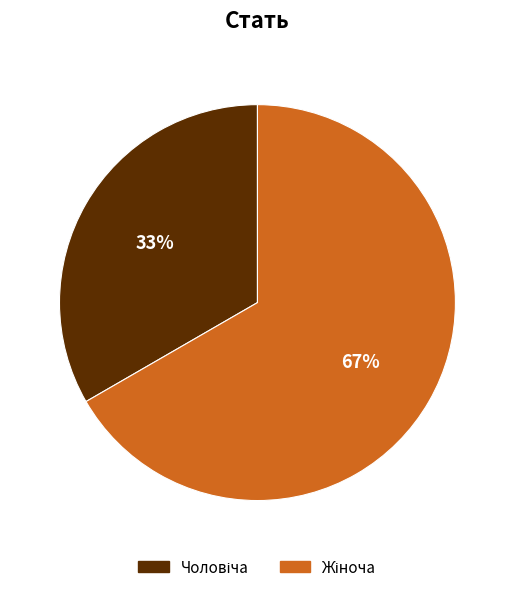

Does any single category account for the majority?

Yes